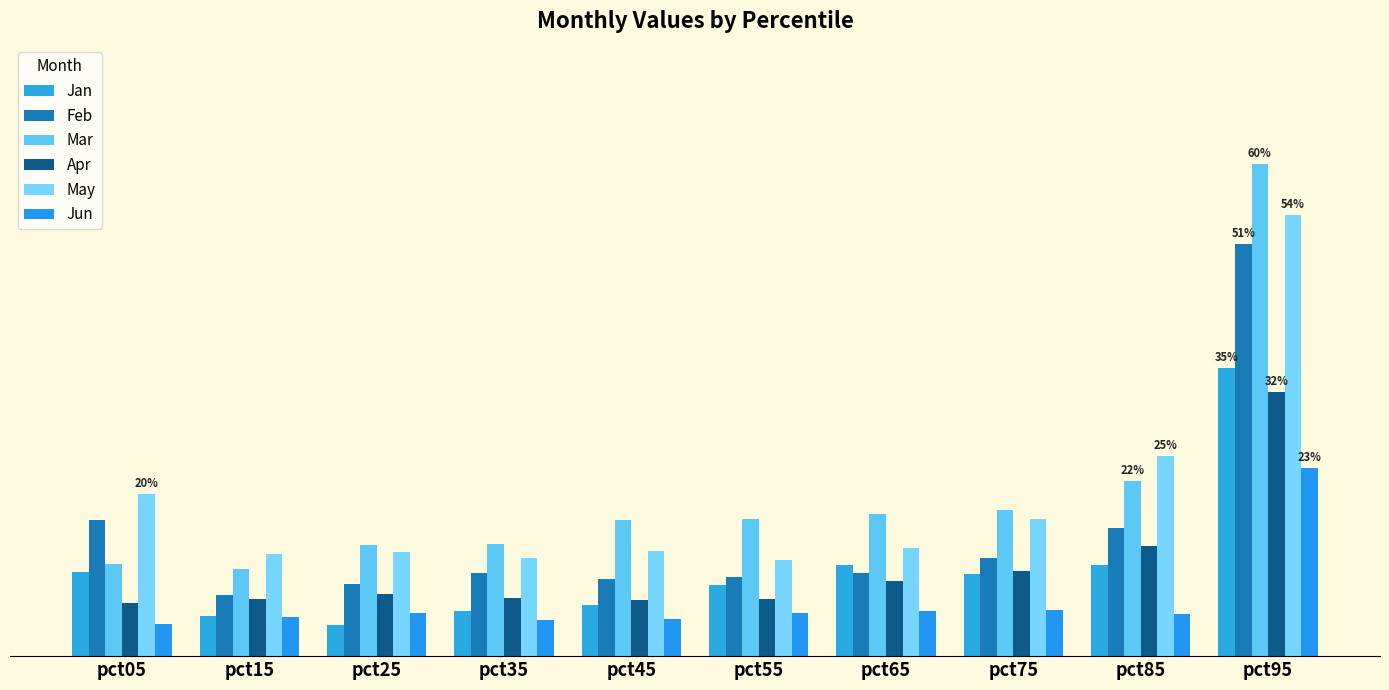

Which series has the widest spread of values?

Mar